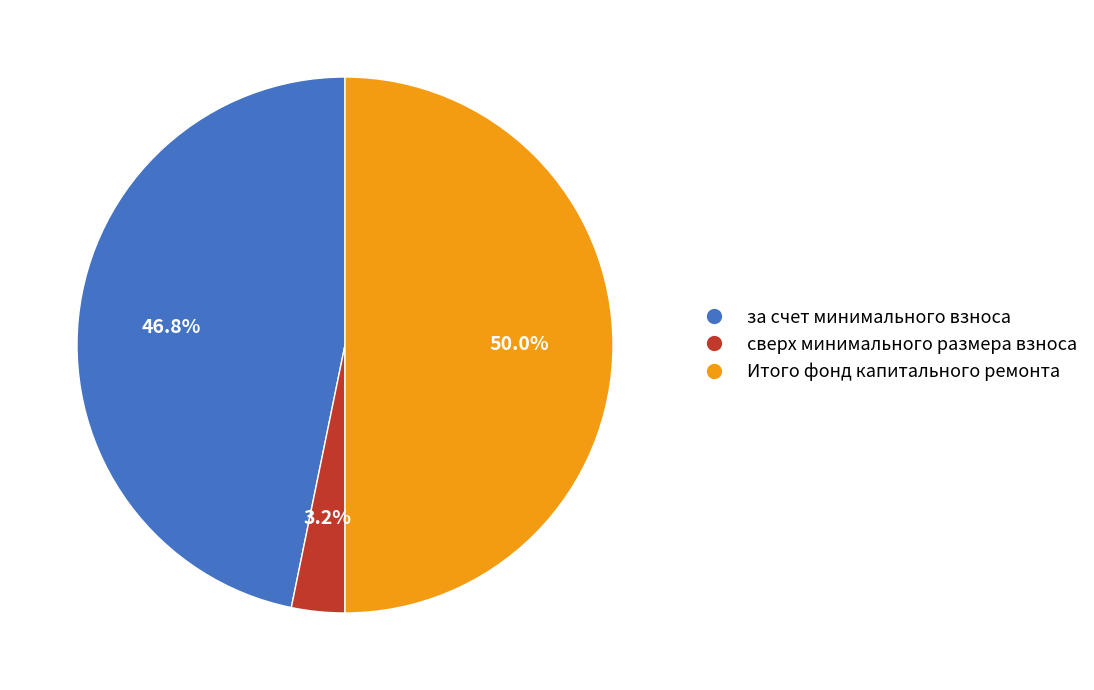

Which category has the biggest portion of the pie?

Итого фонд капитального ремонта